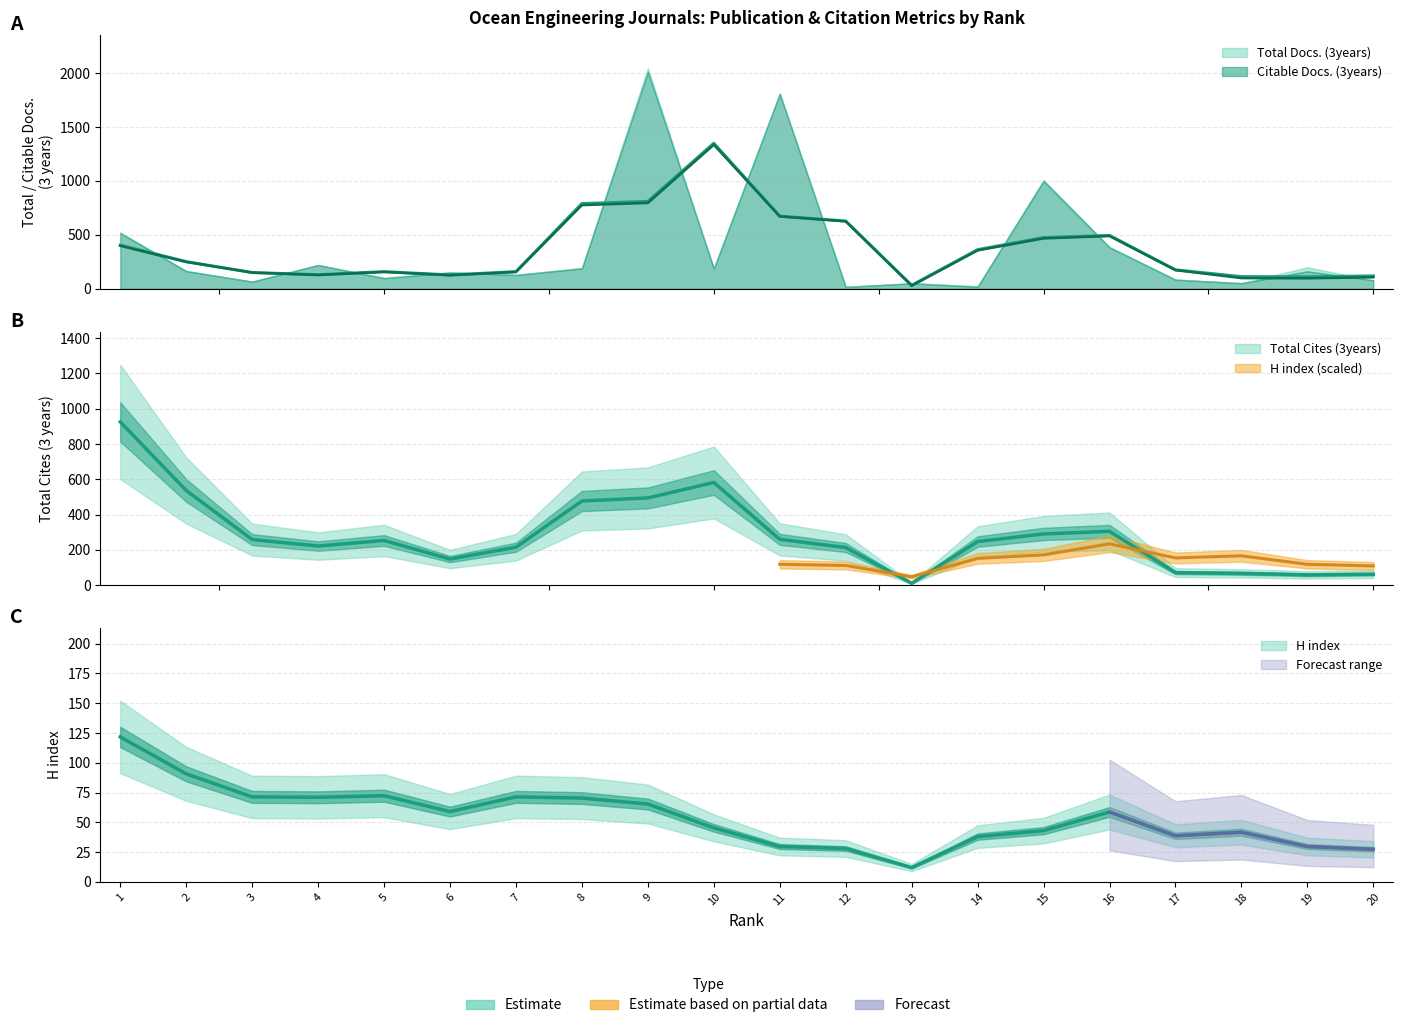

What is the spread (max minus min) of values at 12?

12